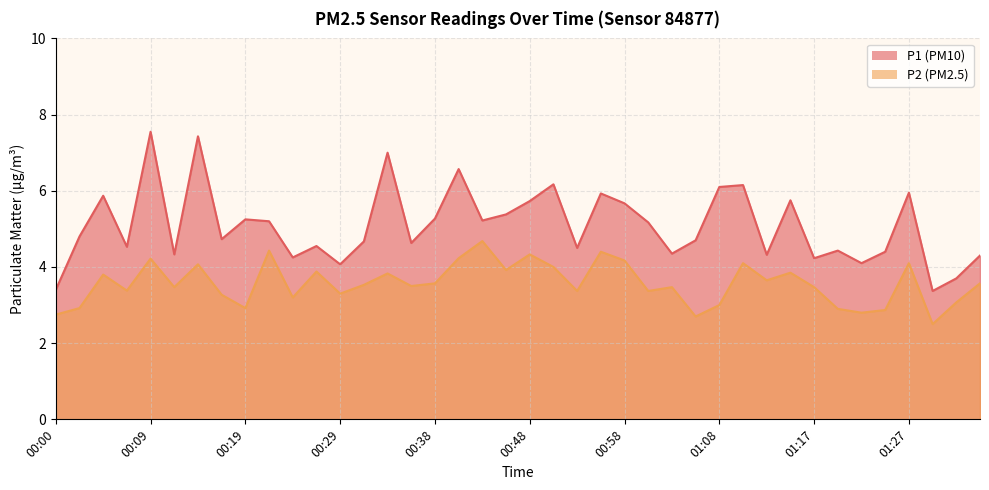

What is the sum of the P2 values at 01:22 and 00:53?

6.2